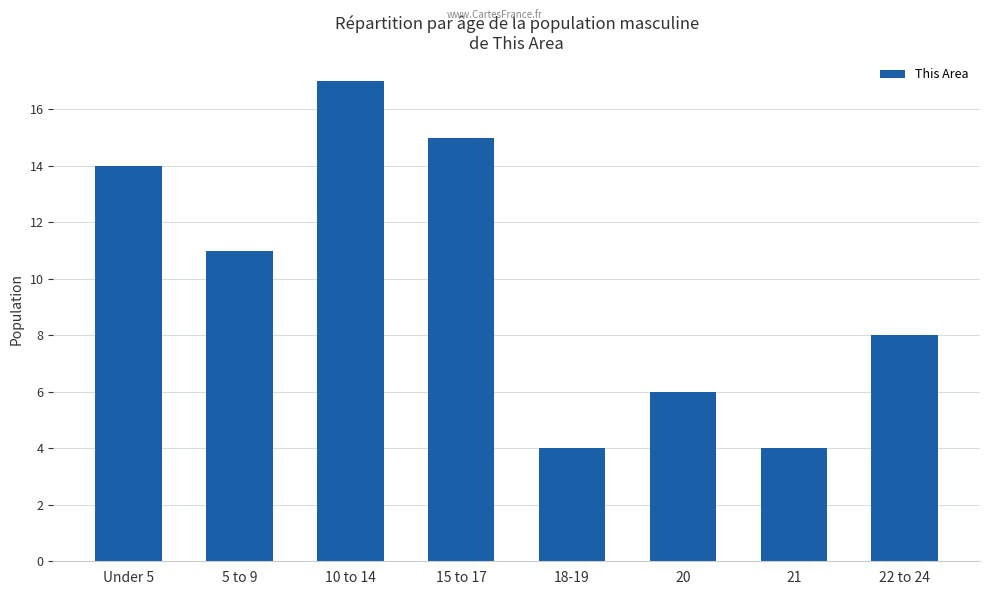

How many bars are there in total?

8